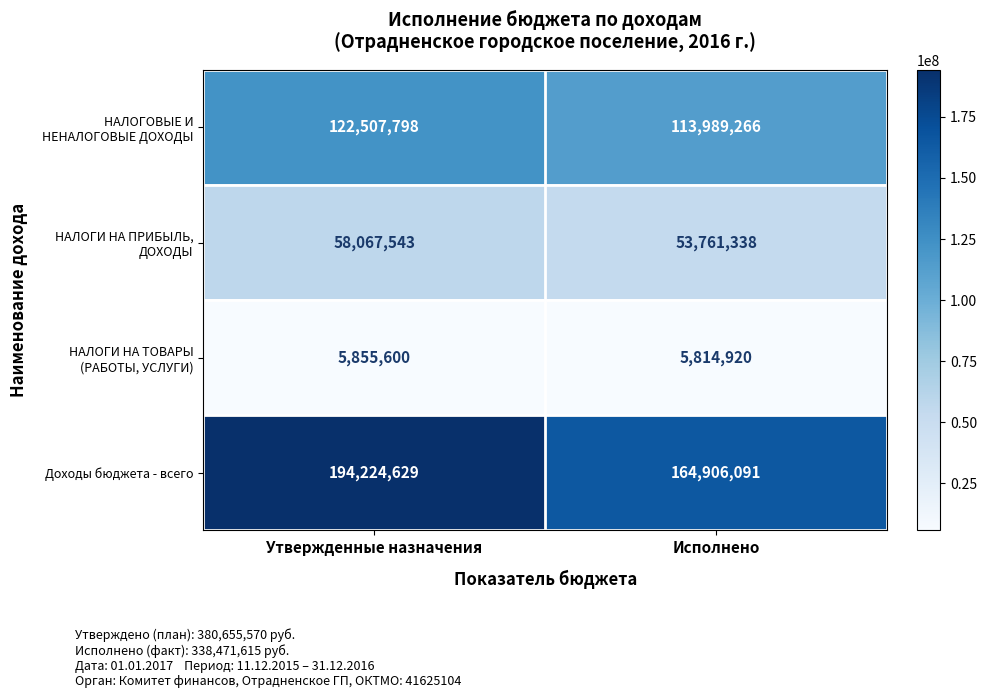

Which series has the largest range (max minus min)?

Доходы бюджета - всего